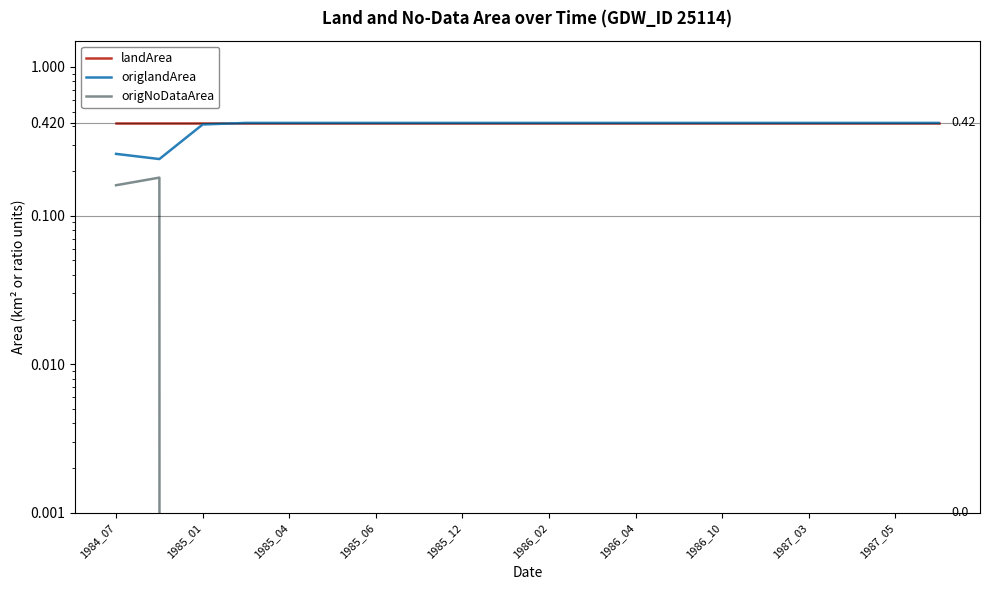

True or false: landArea and origlandArea cross at least once.

False